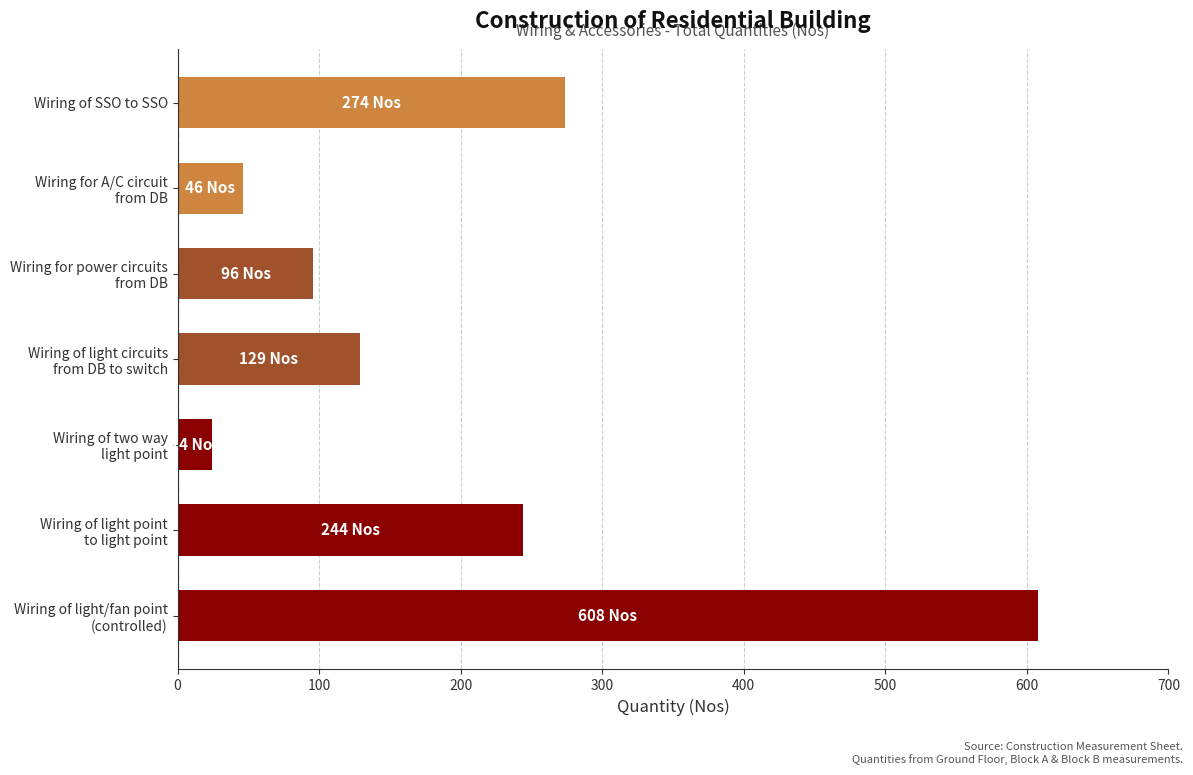

What is the difference between the second highest and minimum values?

250